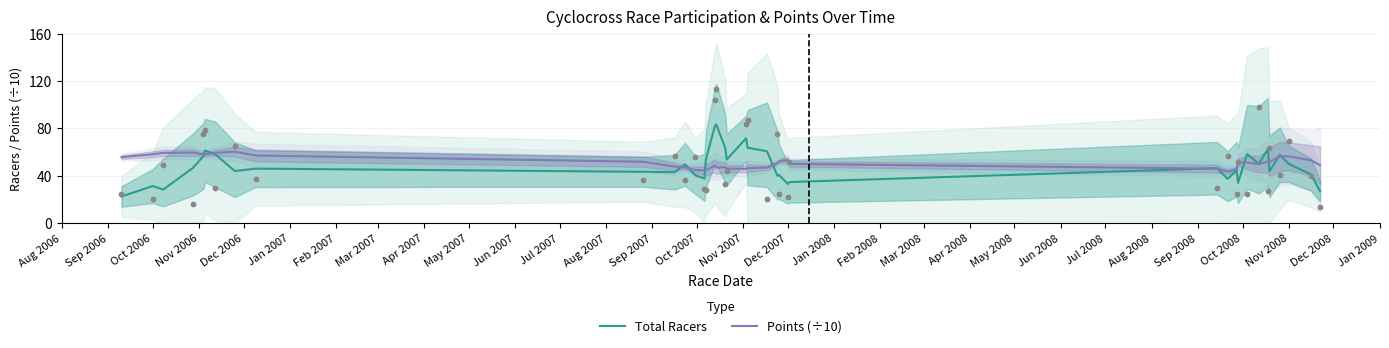

What is the lowest value of the Points (÷10) series?

43.5